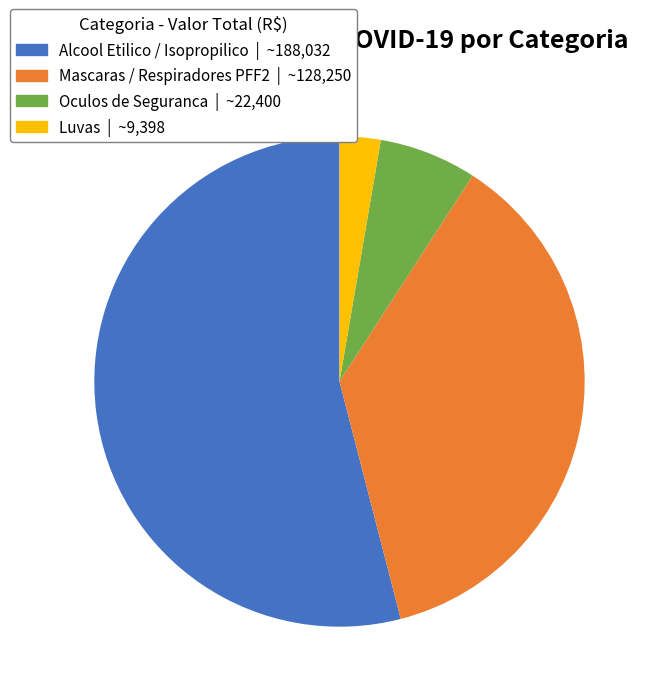

Does any single category account for the majority?

Yes